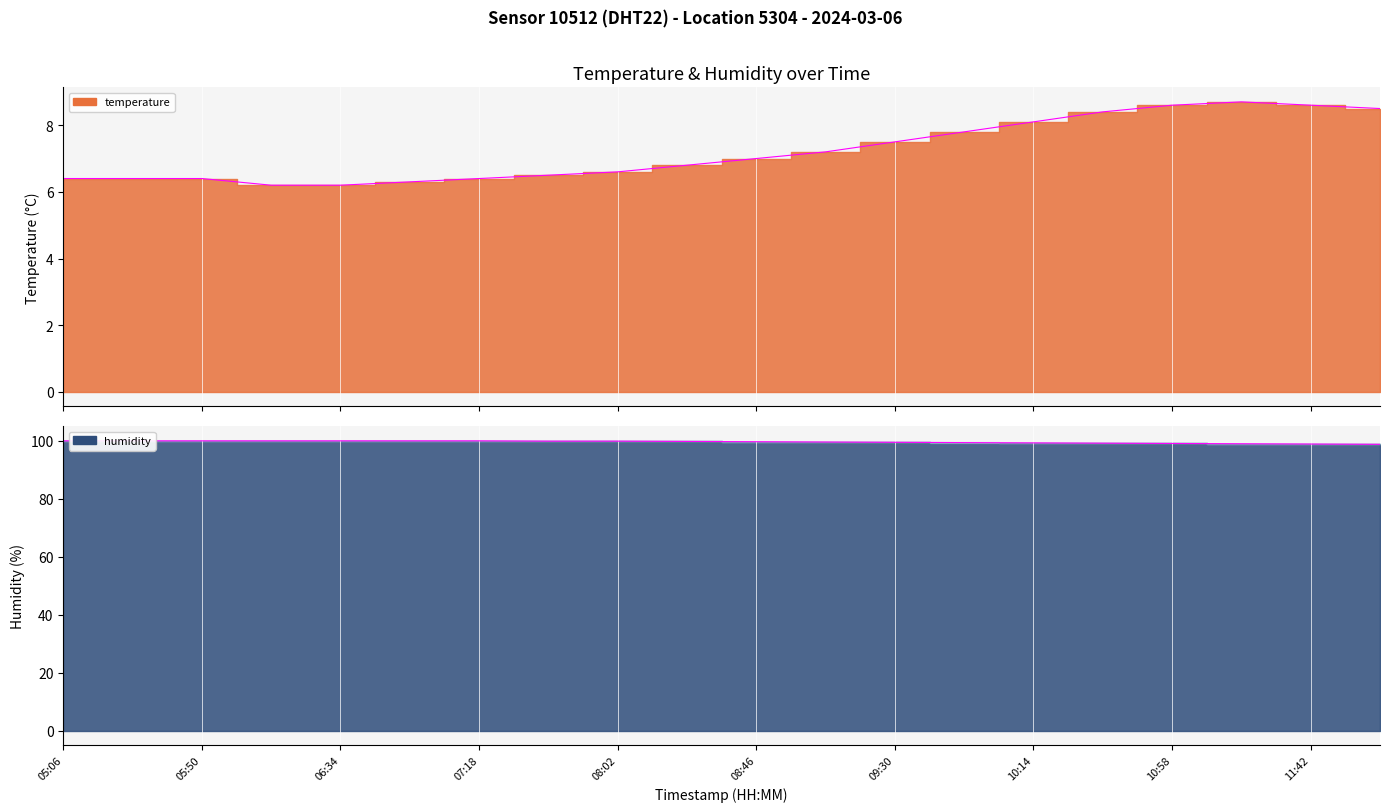

True or false: humidity and temperature cross at least once.

False